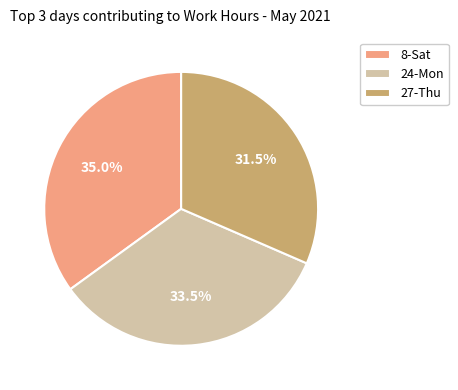

What is the ratio of the value at 8-Sat to the value at 27-Thu?

1.1